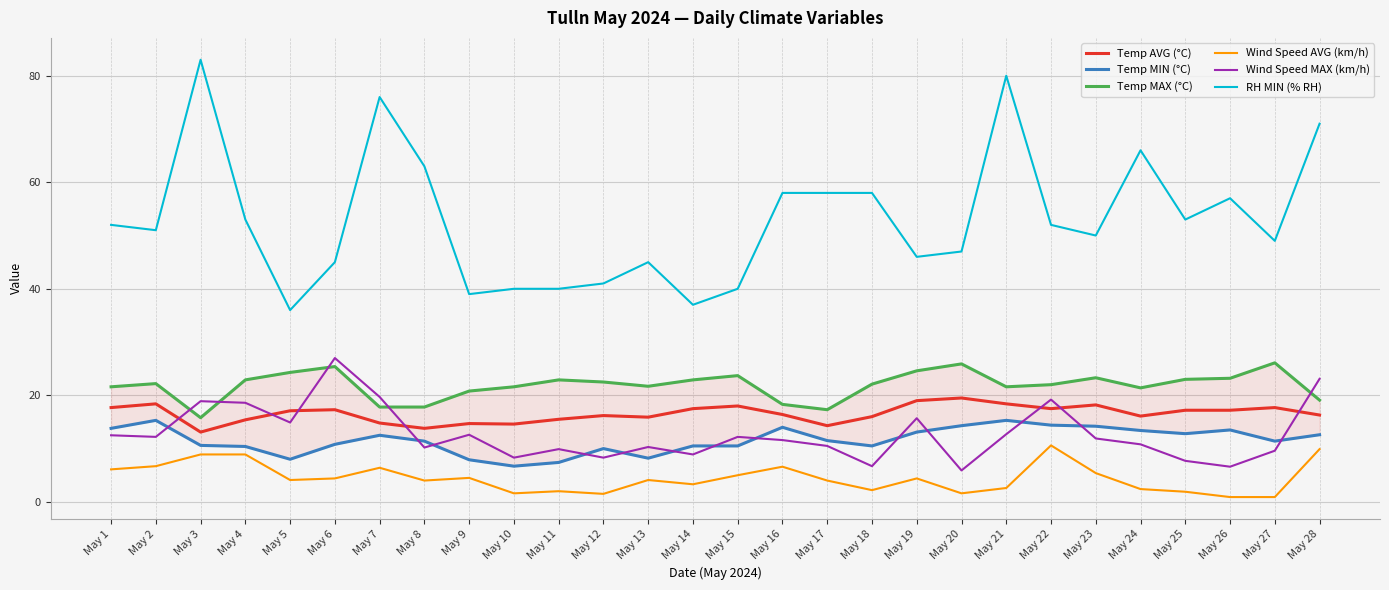

At which label does RH MIN (% RH) first exceed 52?

May 3